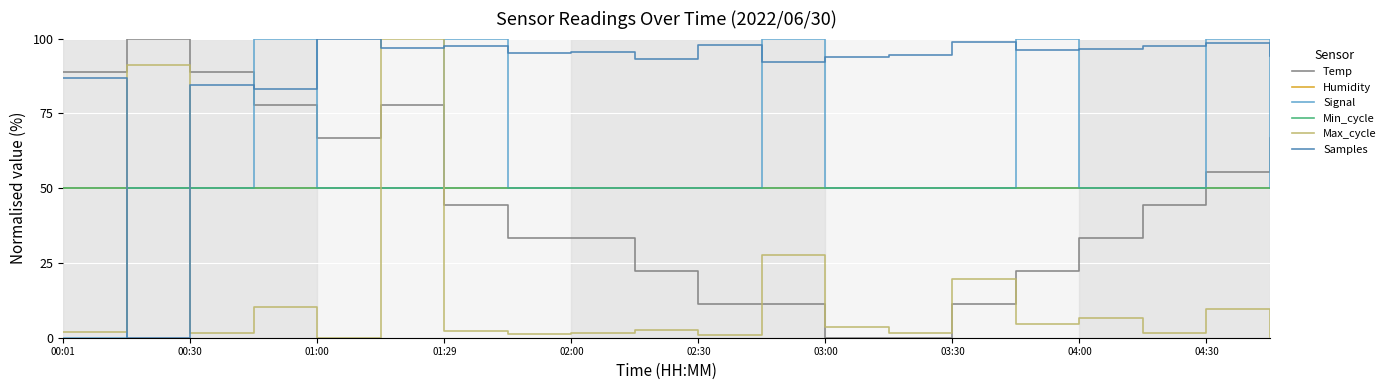

True or false: Signal has more than 2 interior local peaks.

True